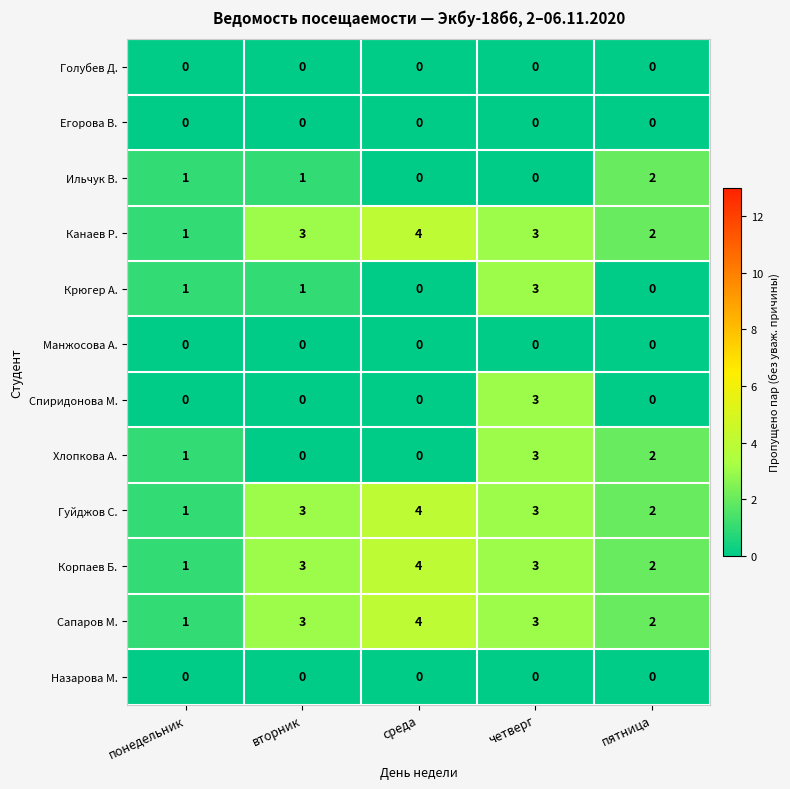

What is the spread (max minus min) of values at вторник?

3